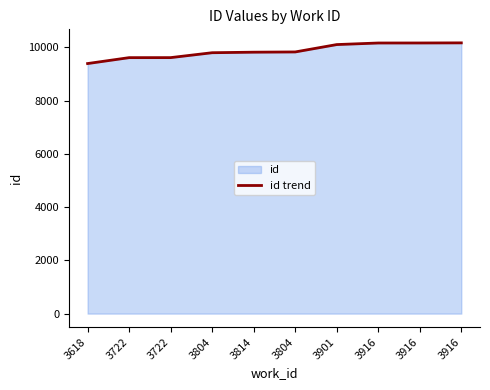

How many lines are shown in the chart?

1